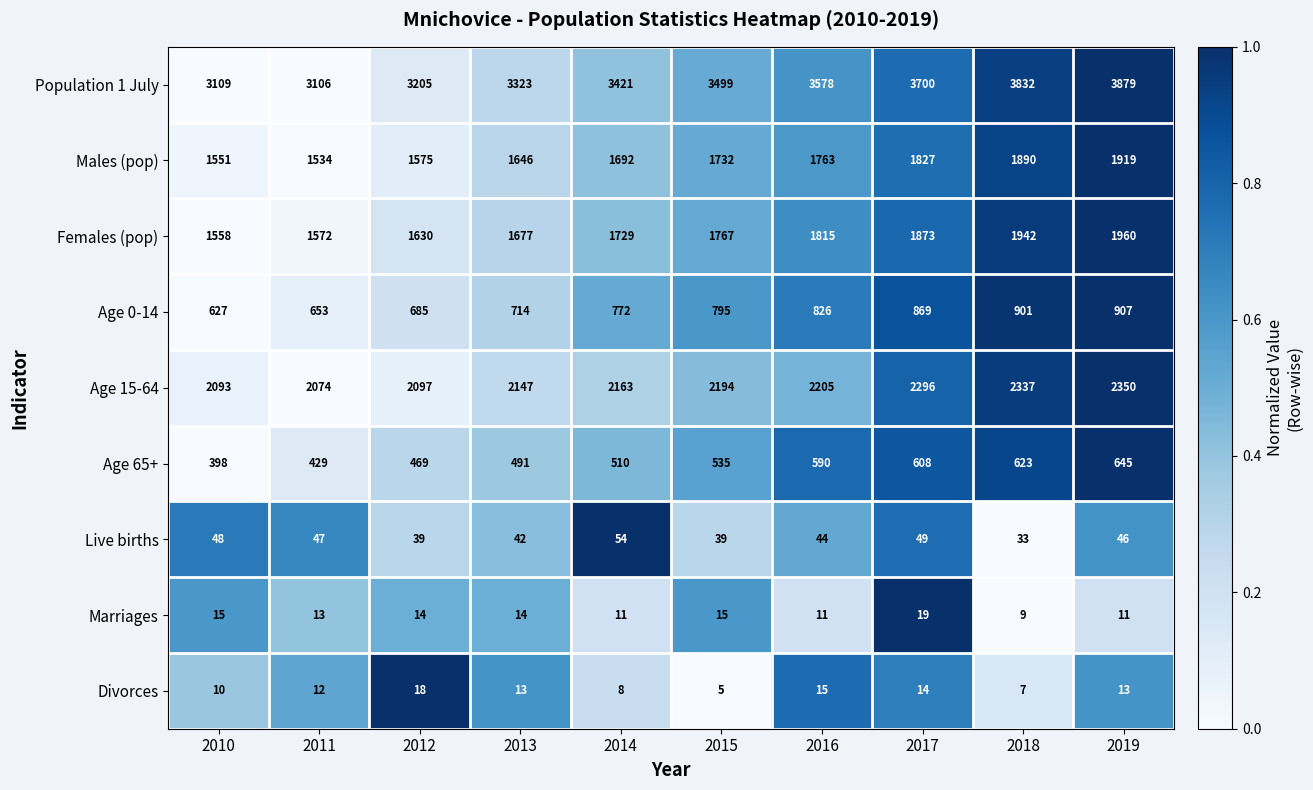

True or false: Age 65+ has a value of 535 at 2015.

True